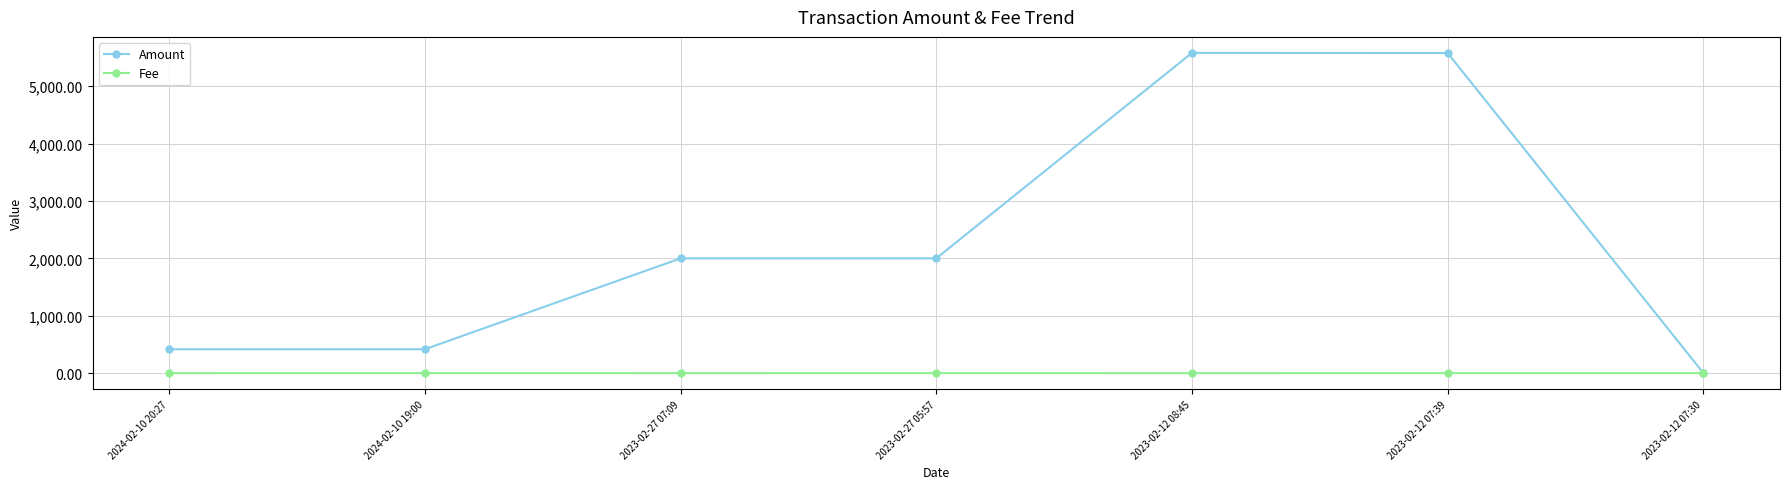

At 2023-02-27 05:57, list the series in order from smallest to largest.

Fee, Amount